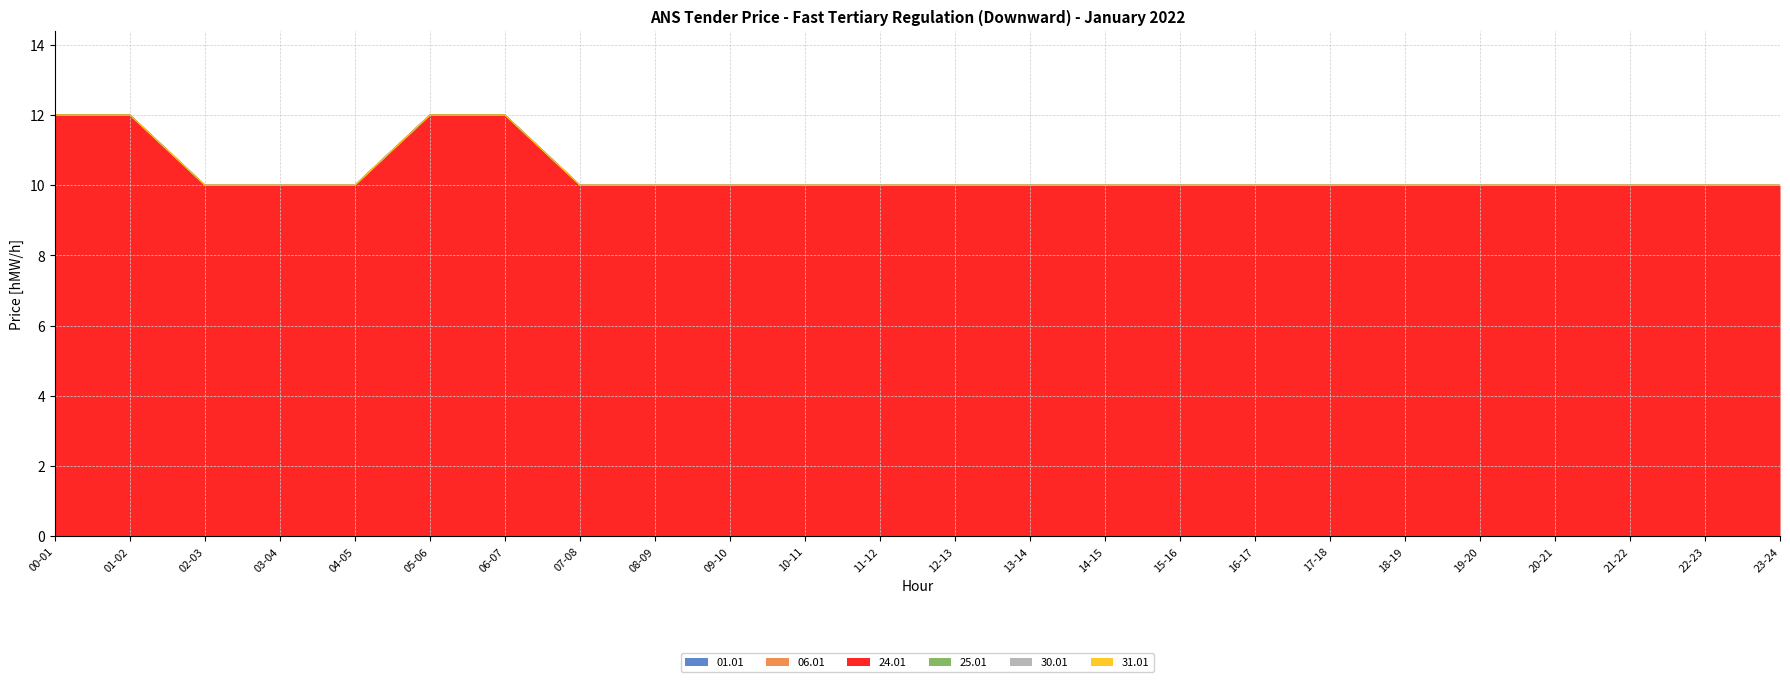

Reading left to right, extract all data points from this chart.

01.01: 0	0	0	0	0	0	0	0	0	0	0	0	0	0	0	0	0	0	0	0	0	0	0	0
06.01: 0	0	0	0	0	0	0	0	0	0	0	0	0	0	0	0	0	0	0	0	0	0	0	0
24.01: 12	12	10	10	10	12	12	10	10	10	10	10	10	10	10	10	10	10	10	10	10	10	10	10
25.01: 0	0	0	0	0	0	0	0	0	0	0	0	0	0	0	0	0	0	0	0	0	0	0	0
30.01: 0	0	0	0	0	0	0	0	0	0	0	0	0	0	0	0	0	0	0	0	0	0	0	0
31.01: 0	0	0	0	0	0	0	0	0	0	0	0	0	0	0	0	0	0	0	0	0	0	0	0